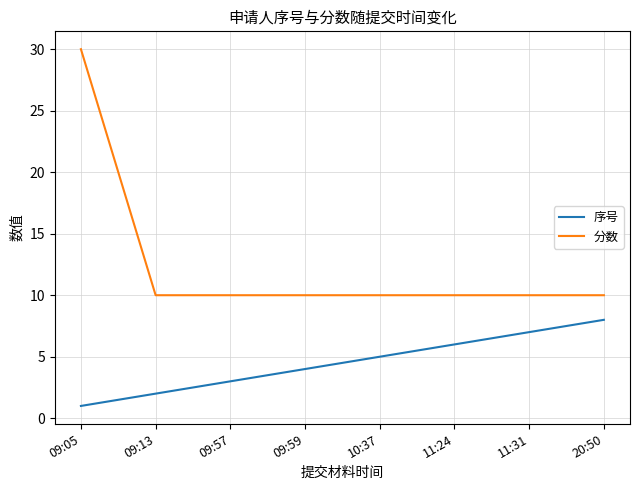

Rank the series by their average value, from lowest to highest.

序号, 分数